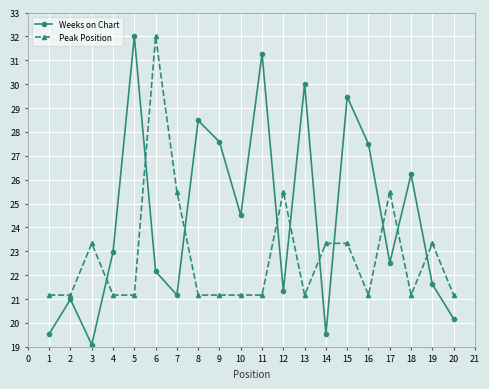

At which category is the sum across all series the highest?

6